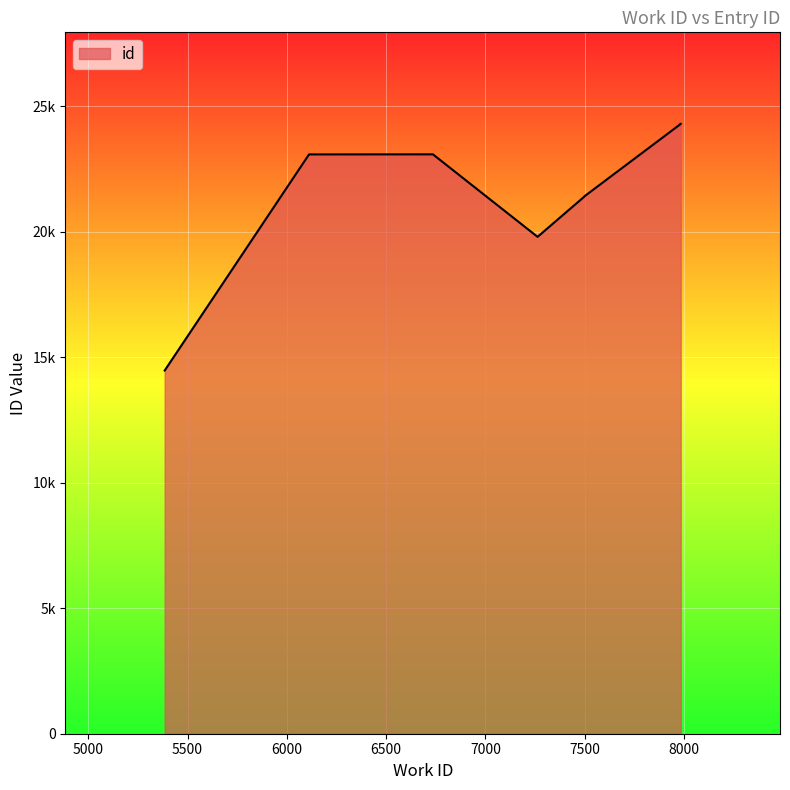

What is the label of the 9th point from the left?

7984